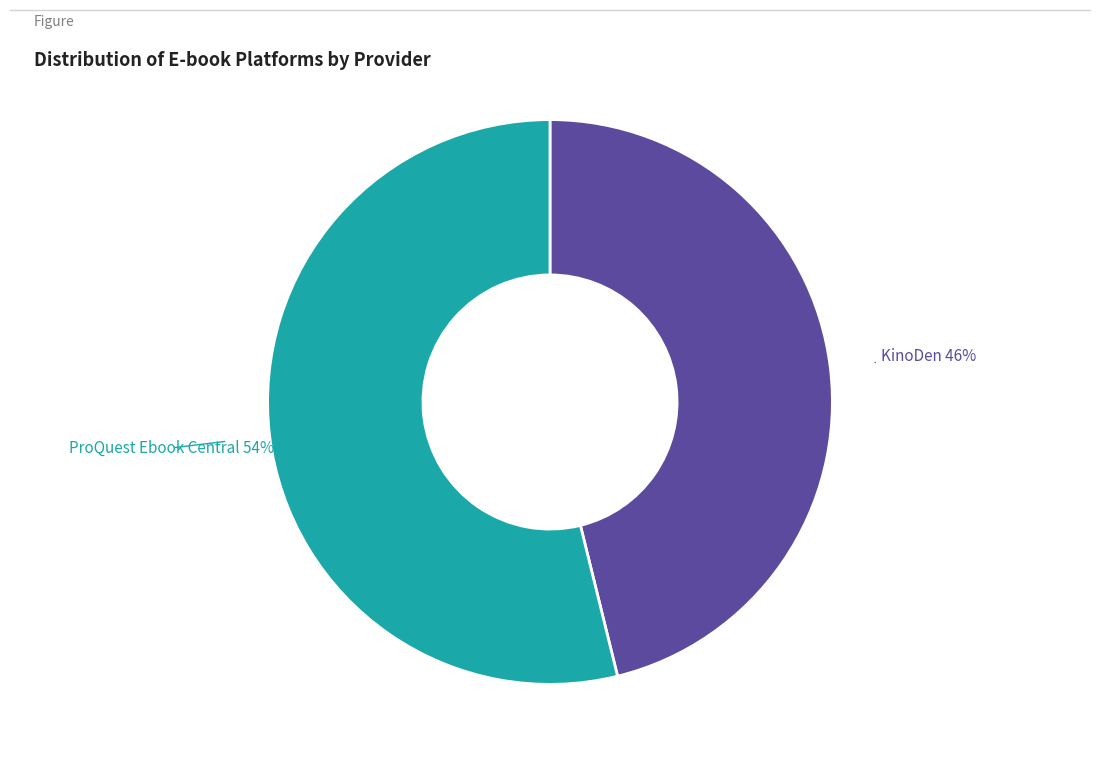

Is there a majority slice in this chart?

Yes